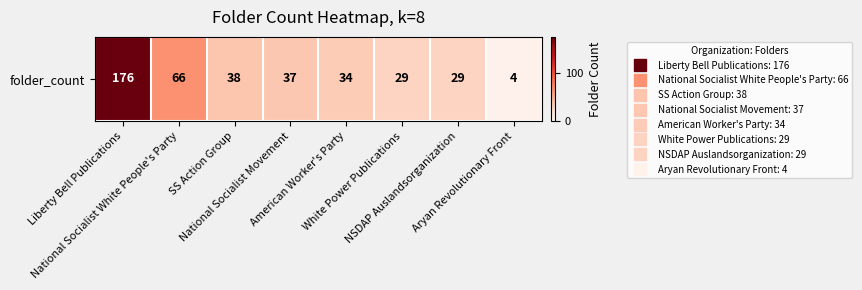

List the labels in order of value, largest first.

Liberty Bell Publications, National Socialist White People's Party, SS Action Group, National Socialist Movement, American Worker's Party, White Power Publications, NSDAP Auslandsorganization, Aryan Revolutionary Front